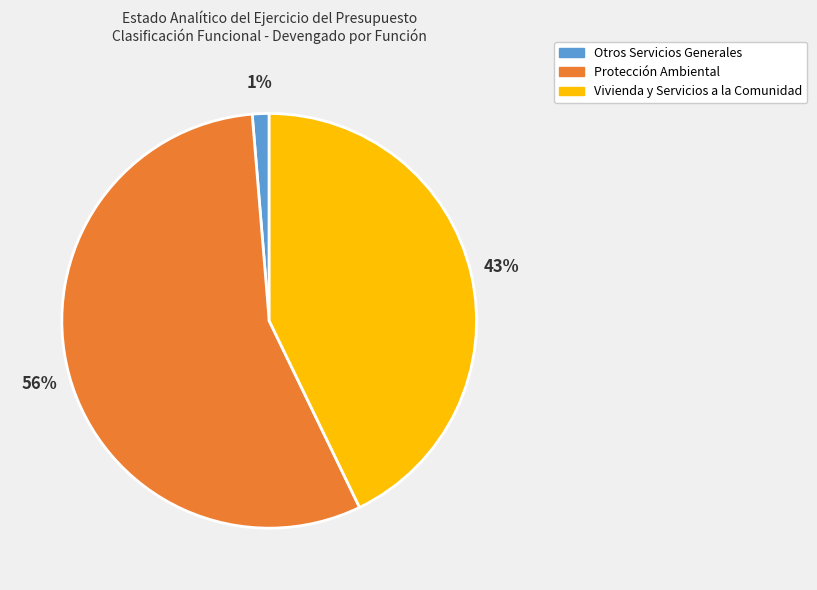

How many segments does this pie chart have?

3